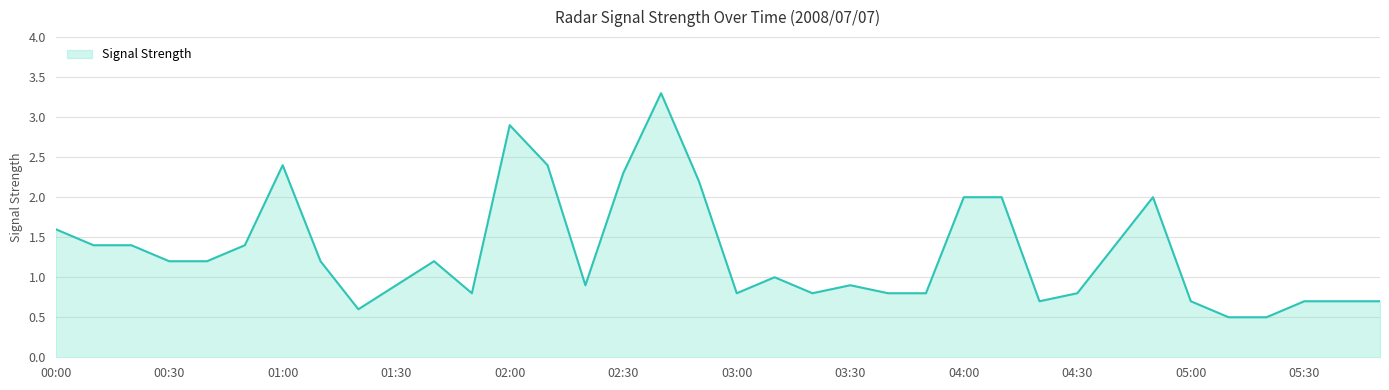

Reading right to left, extract all data points from this chart.

0.7	0.7	0.7	0.5	0.5	0.7	2.0	1.4	0.8	0.7	2.0	2.0	0.8	0.8	0.9	0.8	1.0	0.8	2.2	3.3	2.3	0.9	2.4	2.9	0.8	1.2	0.9	0.6	1.2	2.4	1.4	1.2	1.2	1.4	1.4	1.6